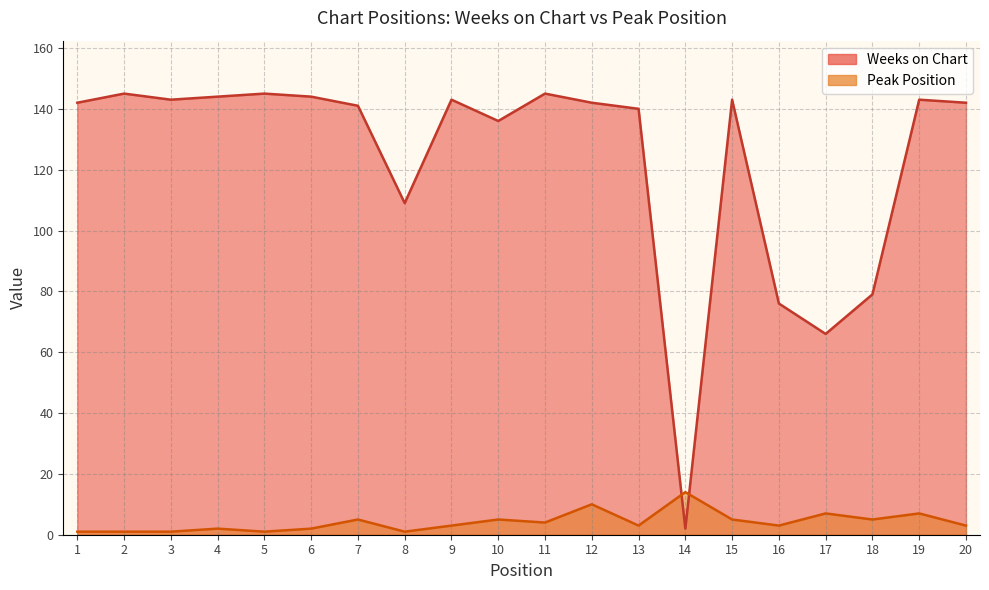

Which series has the widest spread of values?

Weeks on Chart